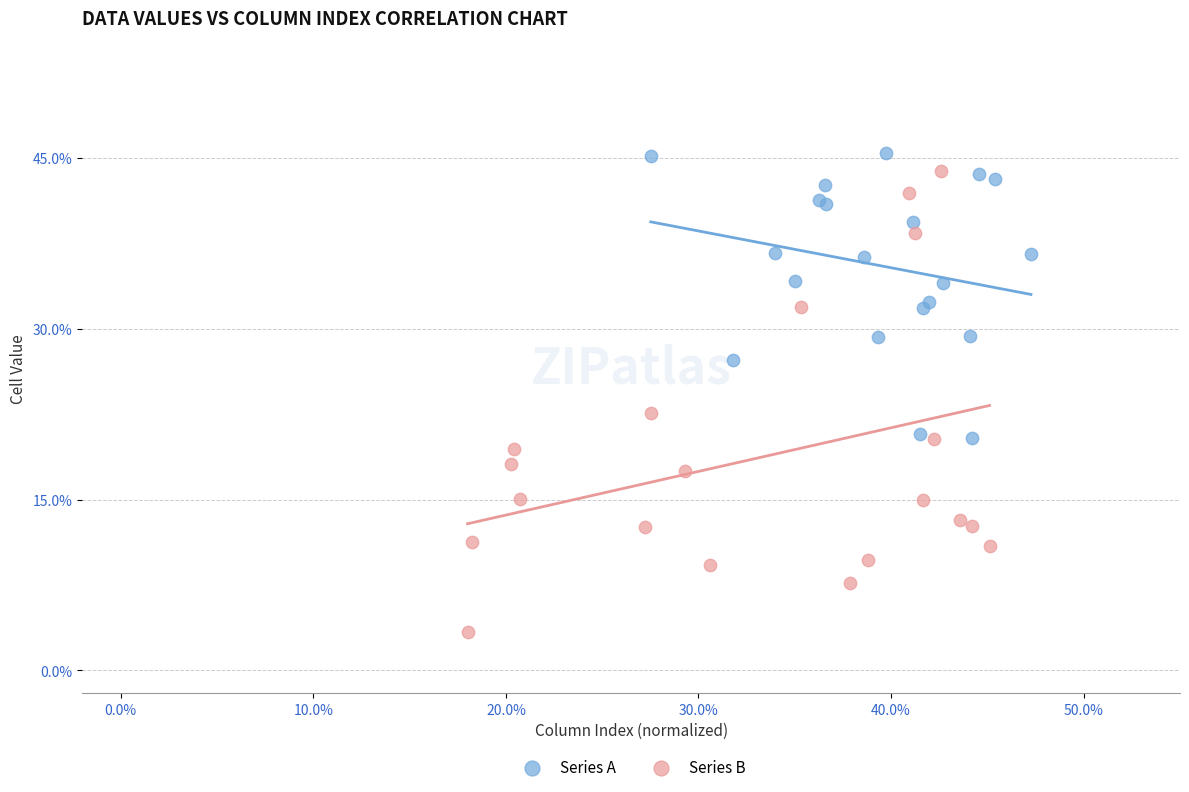

Which series reaches the minimum Y coordinate?

Series B